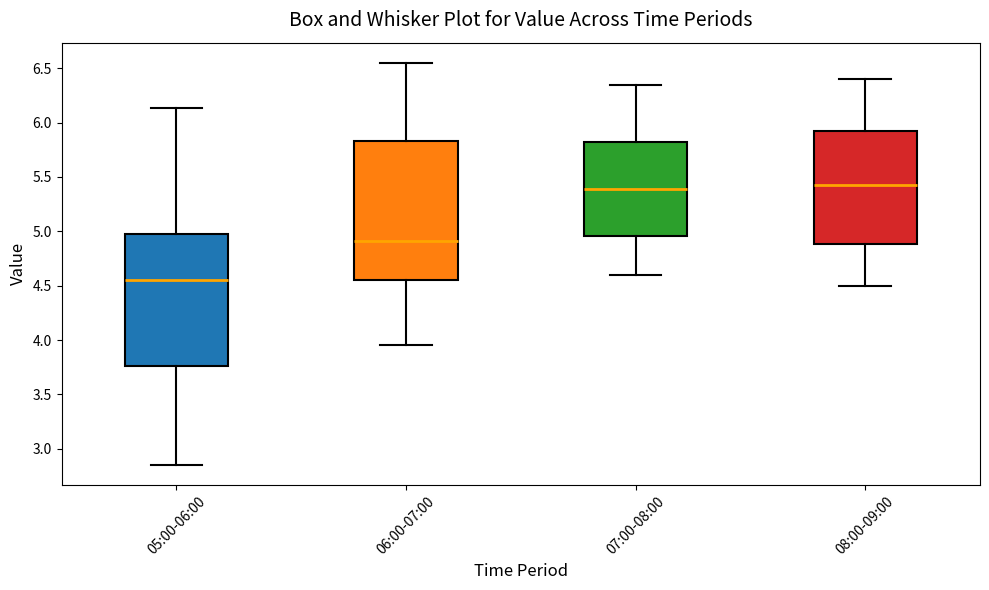

Which box's median line is the lowest?

05:00-06:00